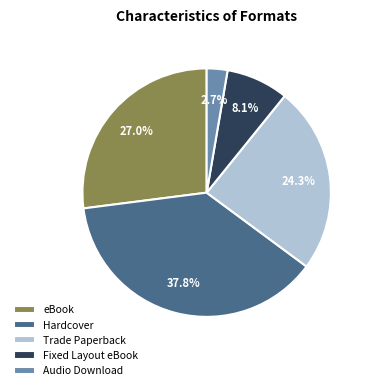

To the nearest percent, what portion does Fixed Layout eBook represent?

8%